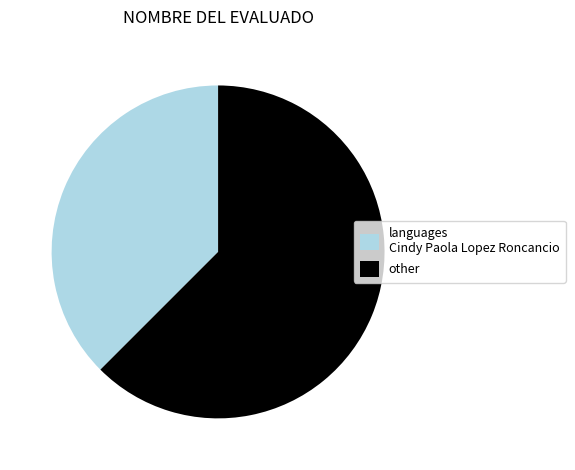

Which category has the biggest portion of the pie?

other